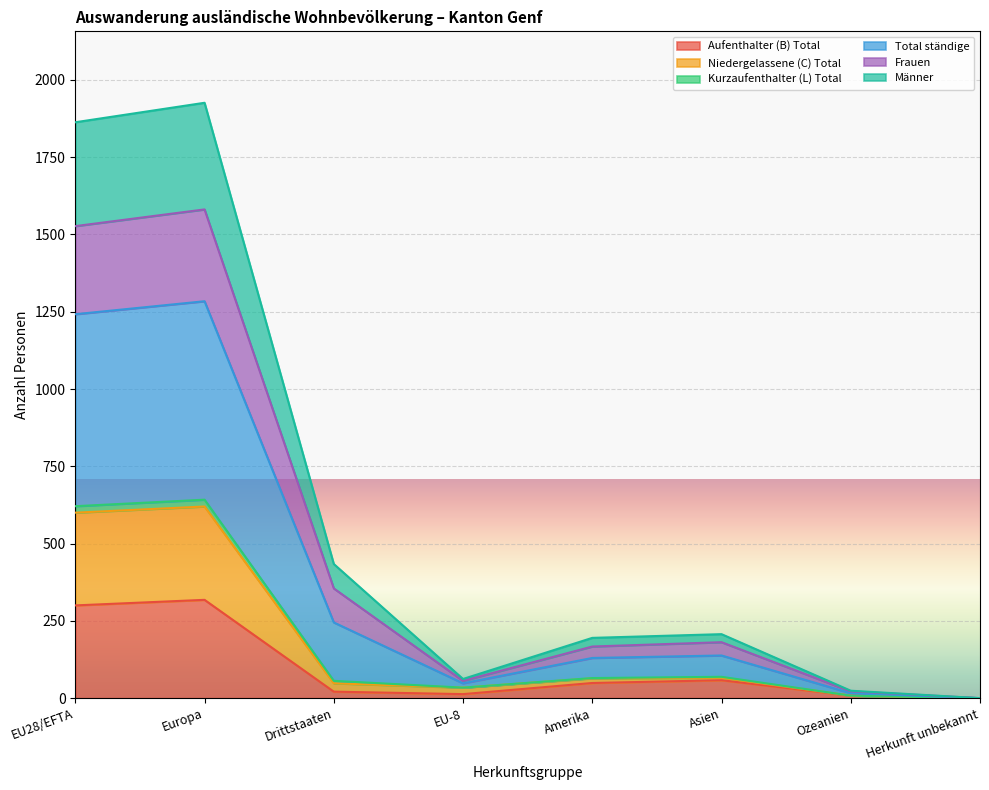

True or false: Aufenthalter (B) Total has a value of -127 at Herkunft unbekannt.

False